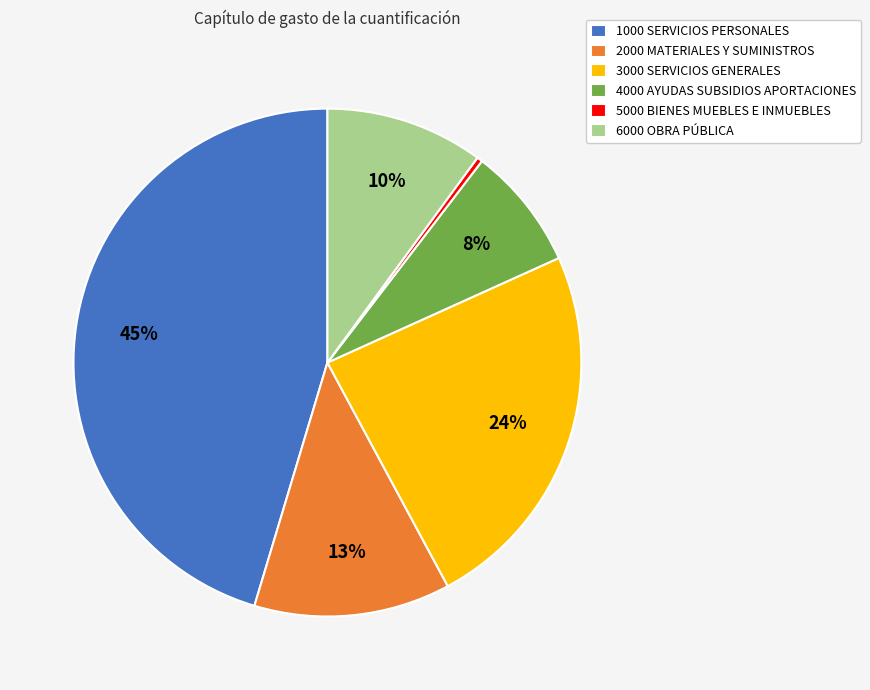

What is the smallest slice in the pie chart?

5000 BIENES MUEBLES E INMUEBLES